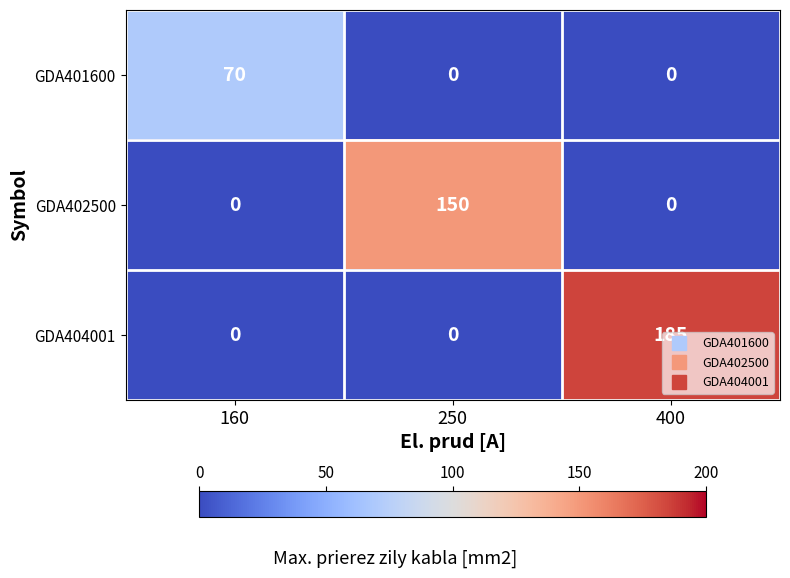

At which label does GDA402500 reach its peak?

250